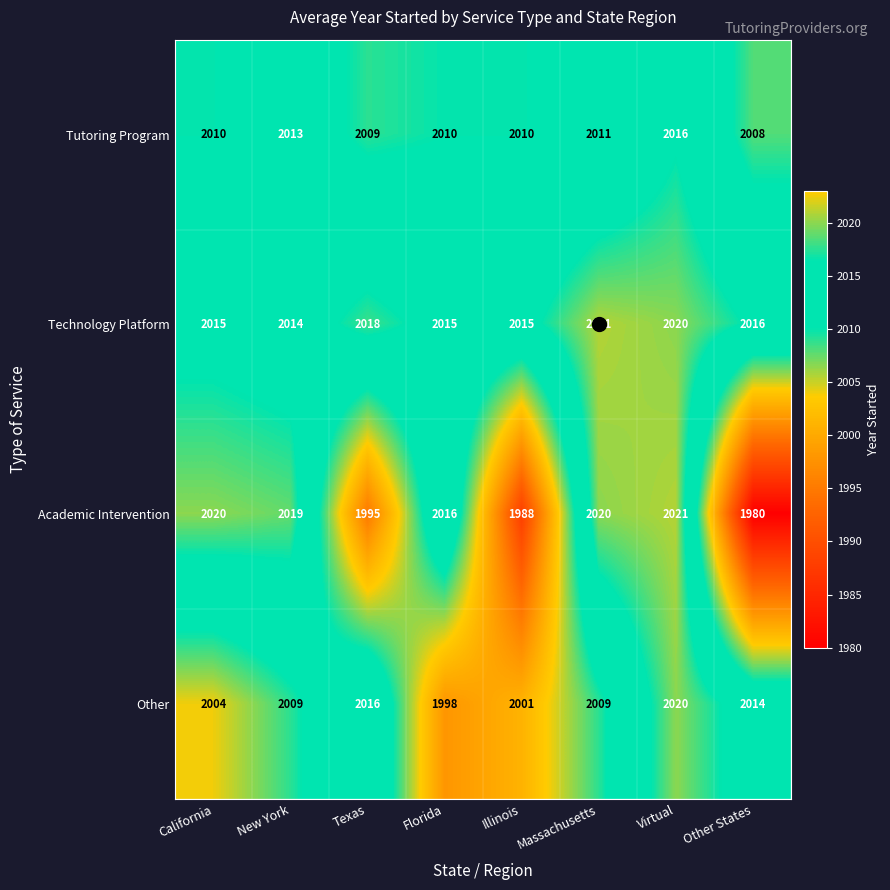

Which series changed the most between California and Texas?

Academic Intervention